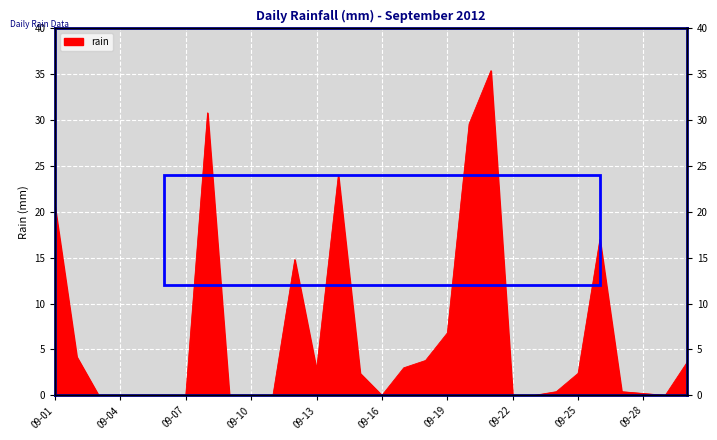

Is it true that the value at 2012-09-18 is 2.1?

False